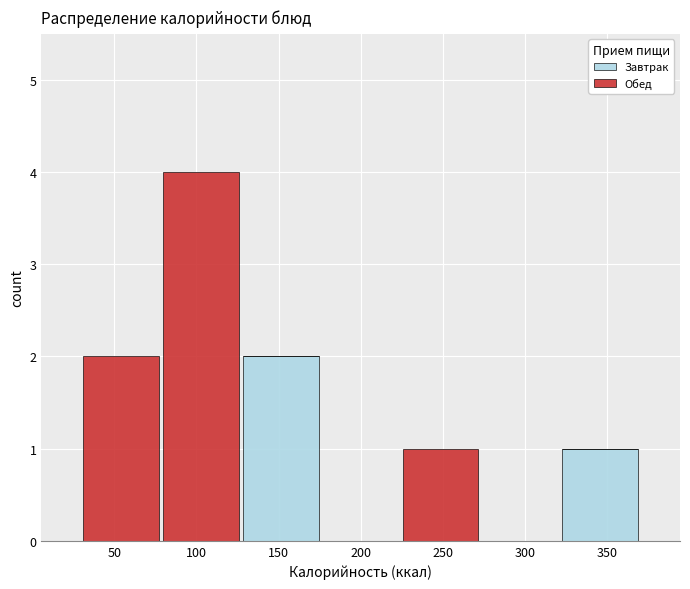

Reading left to right, transcribe this chart: for each stacked bar, give the range it covers on the x-axis and its total height. Neither the bar edges nor the heights are printed on the chart, so give them approximately, as read against the axes.

30 to 80: 2
80 to 125: 4
125 to 175: 2
175 to 225: 0
225 to 275: 1
275 to 320: 0
320 to 370: 1